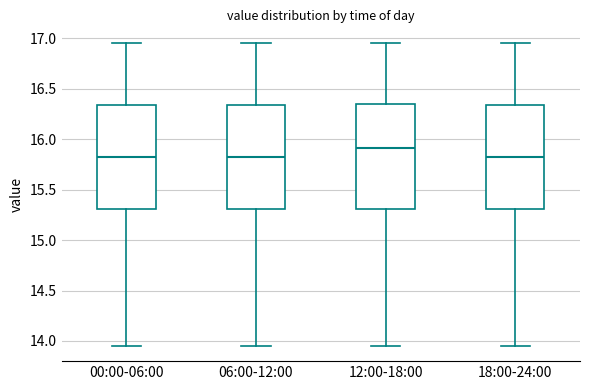

Reading left to right, read every box against the y-axis: the position of its median line, the range the box covers, and the ends of its whiskers. The values are not printed on the chart, so give them approximately, as read against the axis.

00:00-06:00: median 15.85, box 15.30 to 16.35, whiskers 13.95 to 16.95
06:00-12:00: median 15.85, box 15.30 to 16.35, whiskers 13.95 to 16.95
12:00-18:00: median 15.90, box 15.30 to 16.35, whiskers 13.95 to 16.95
18:00-24:00: median 15.85, box 15.30 to 16.35, whiskers 13.95 to 16.95